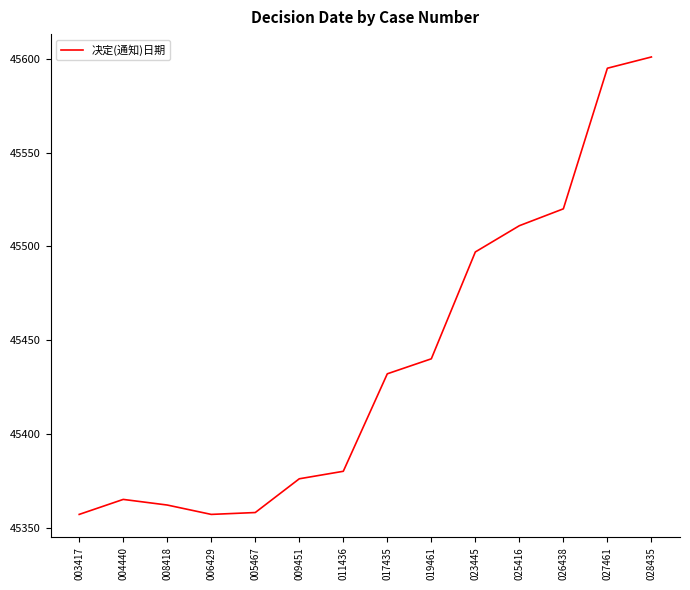

Which category has the highest value across all series?

028435